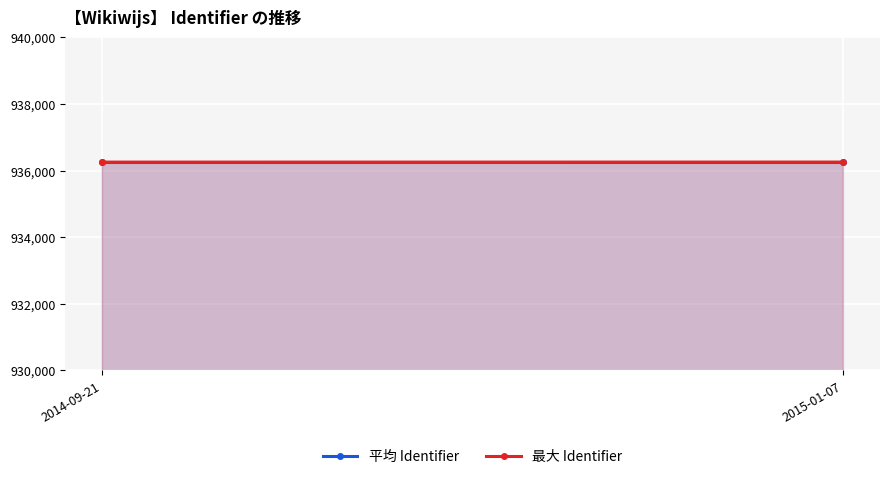

List the series in order of their overall mean, lowest first.

平均 Identifier, 最大 Identifier